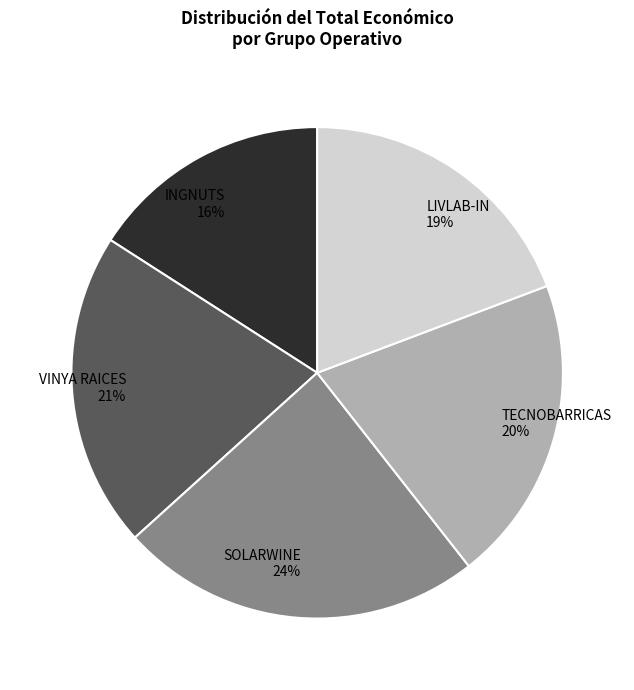

To the nearest percent, what is the average slice percentage?

20%